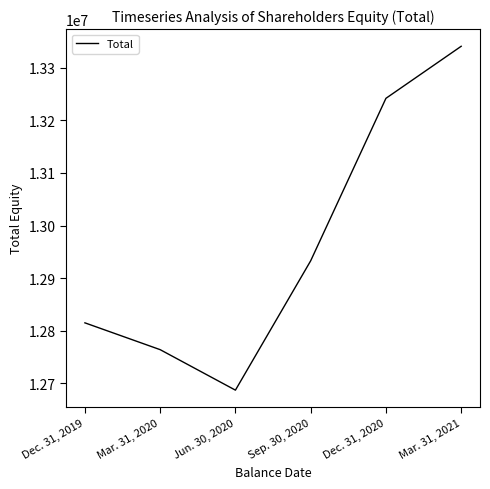

List the labels in order of value, largest first.

Mar. 31, 2021, Dec. 31, 2020, Sep. 30, 2020, Dec. 31, 2019, Mar. 31, 2020, Jun. 30, 2020